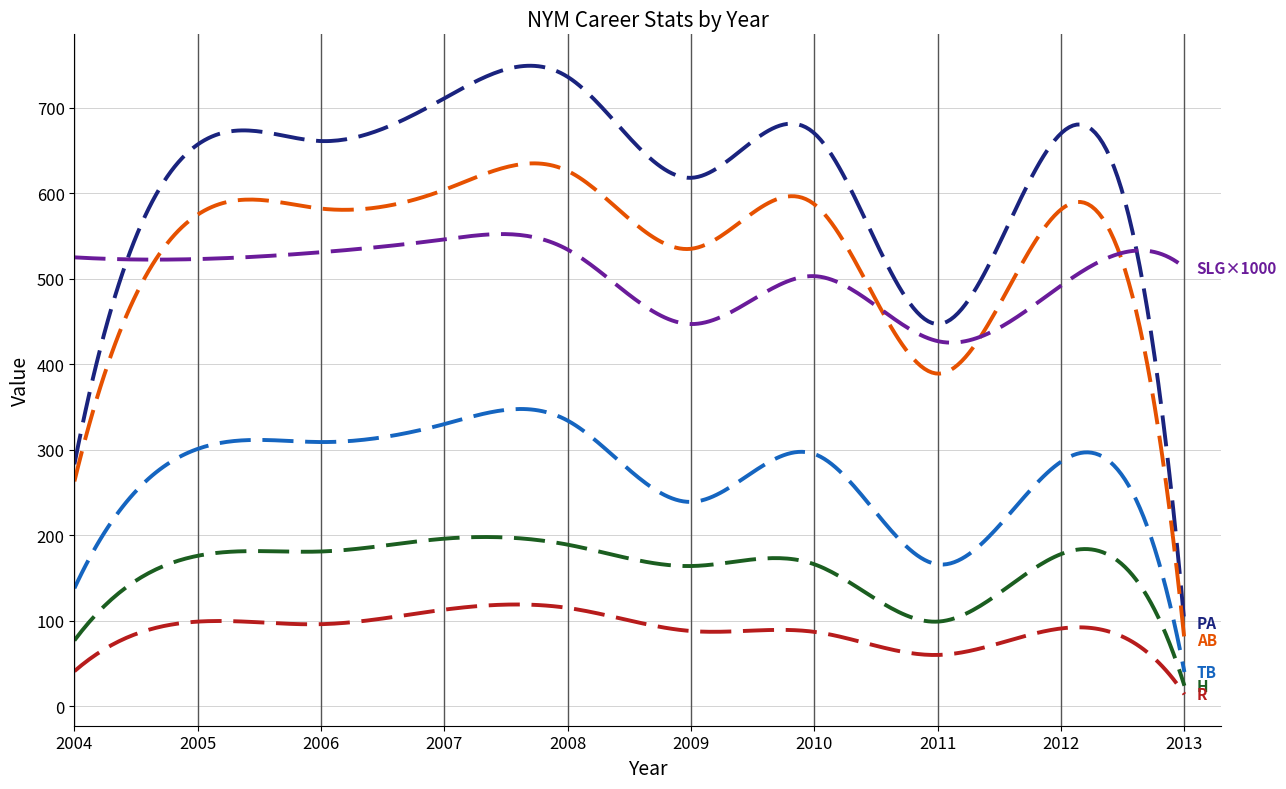

What is the maximum value shown in the chart?

749.1